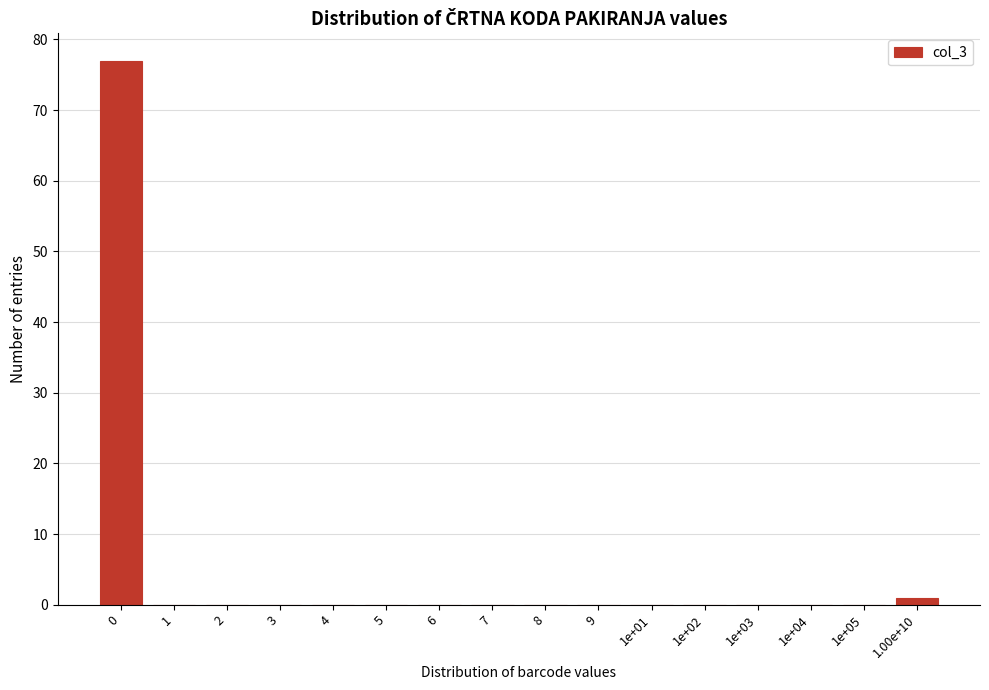

Reading right to left, extract all data points from this chart.

1.00e+10=1	1e+05=0	1e+04=0	1e+03=0	1e+02=0	1e+01=0	9=0	8=0	7=0	6=0	5=0	4=0	3=0	2=0	1=0	0=77